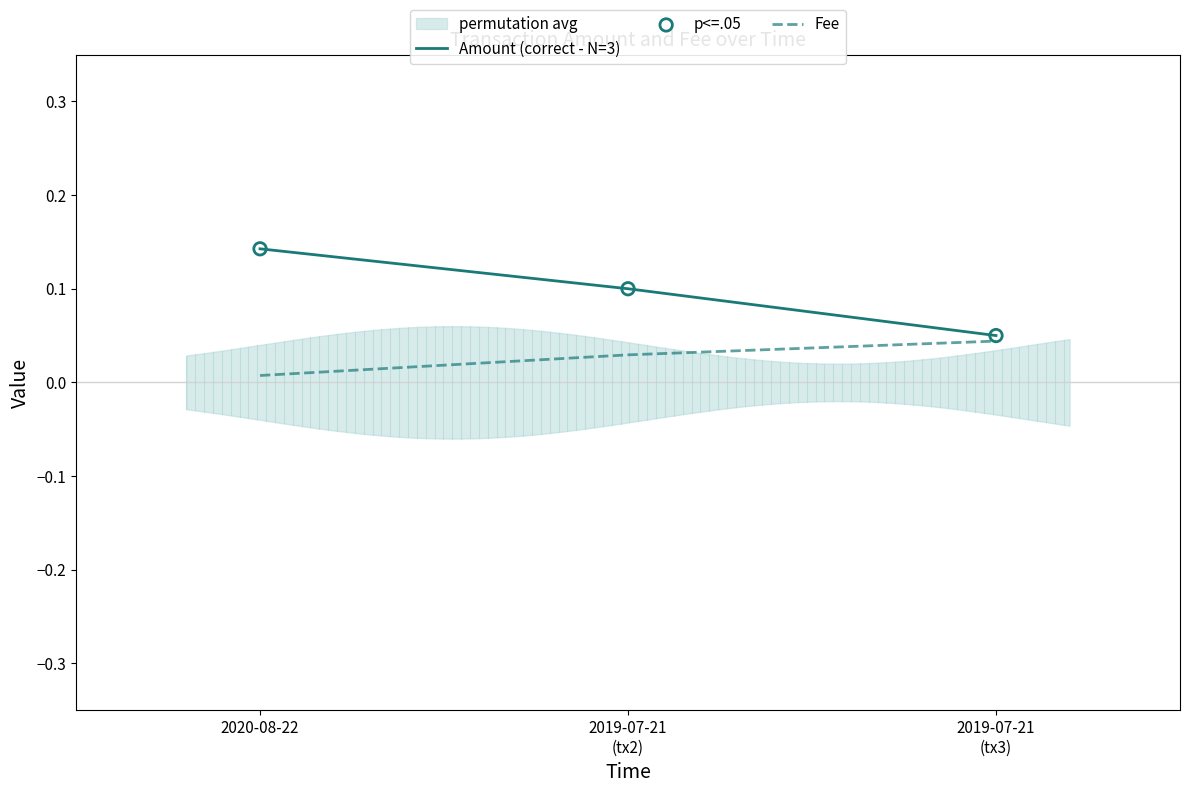

At how many categories does at least one series exceed 0?

3